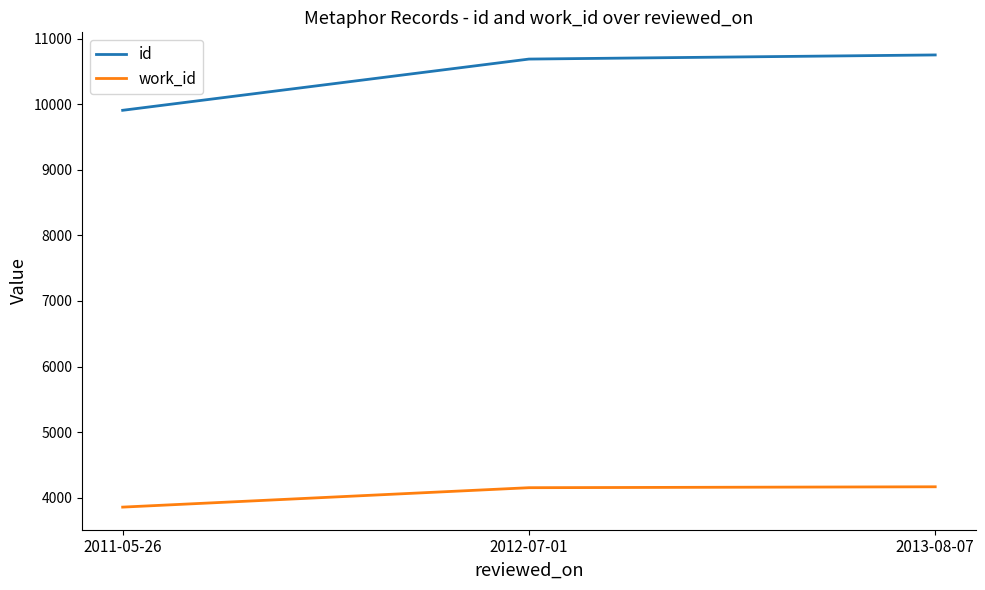

Rank the categories by id value from lowest to highest.

2011-05-26, 2012-07-01, 2013-08-07